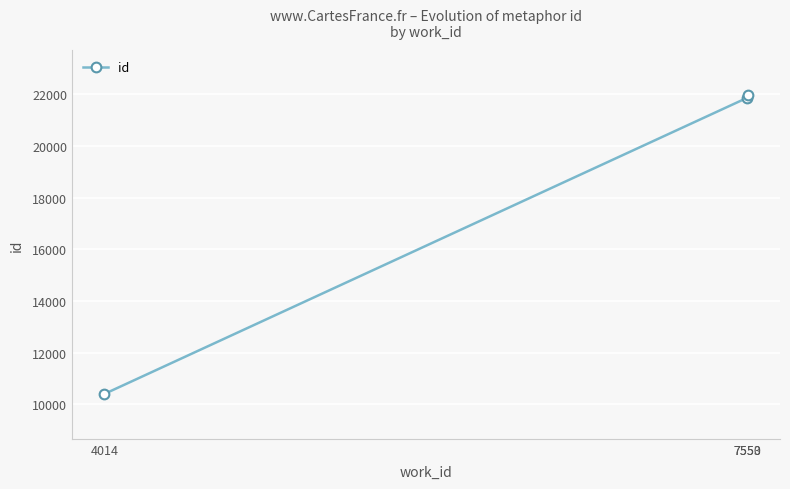

Between 7550 and 4014, which is larger?

7550